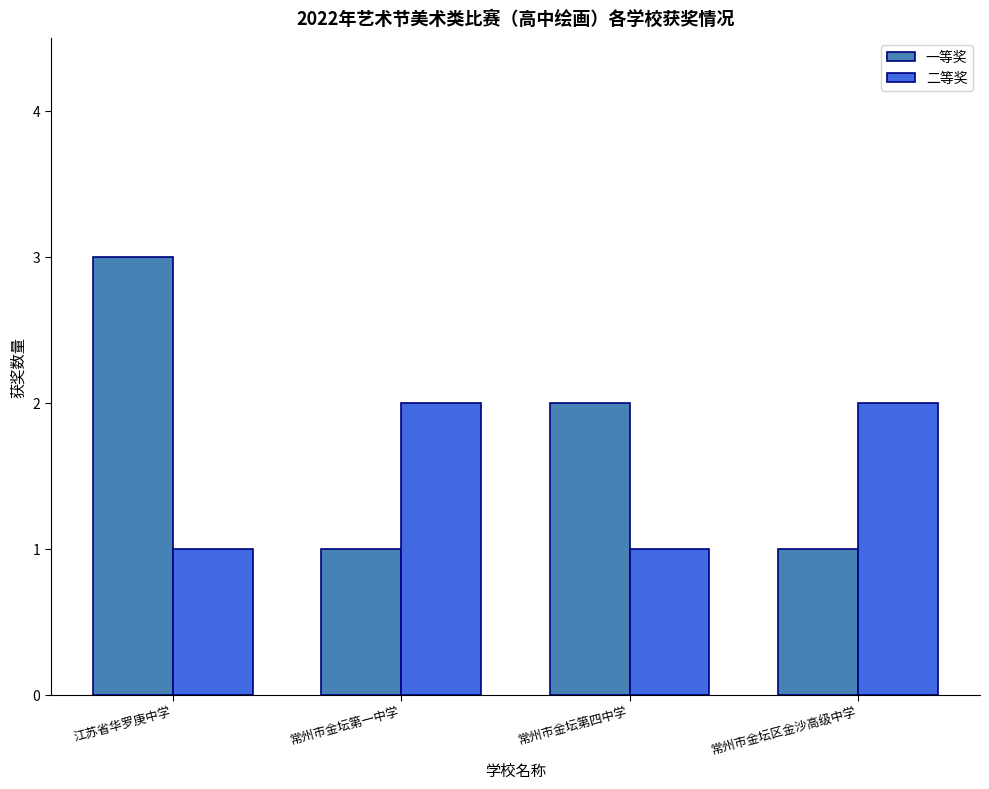

List the series in order of their peak value, lowest first.

二等奖, 一等奖